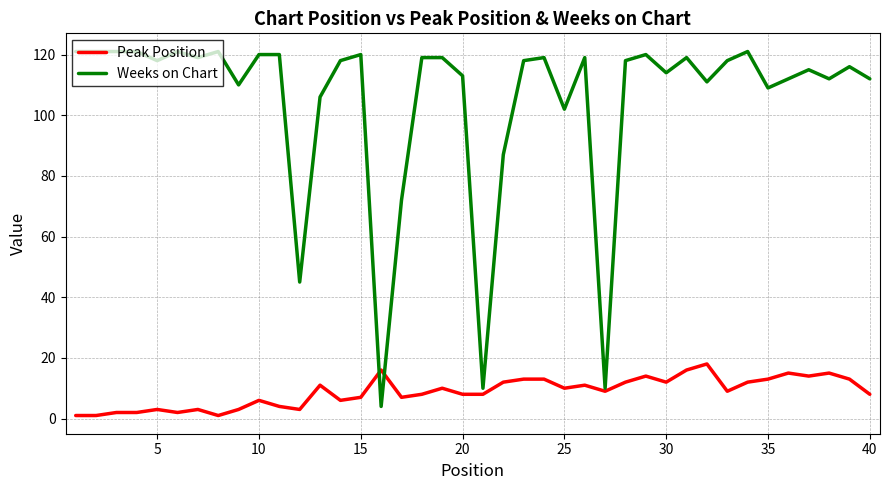

Count the number of categories in the chart.

40